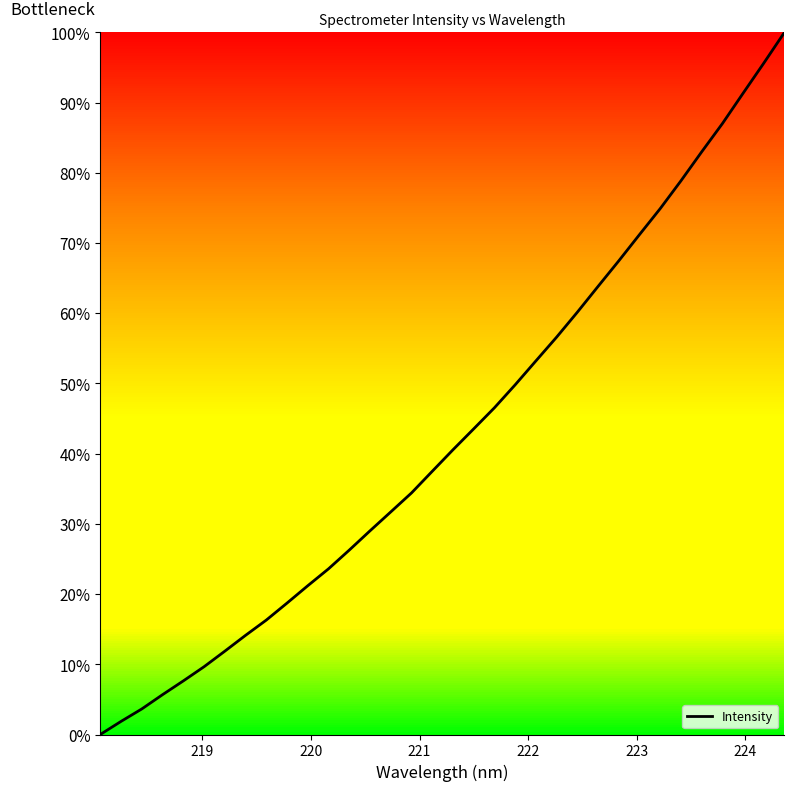

What is the maximum value shown in the chart?

100.0